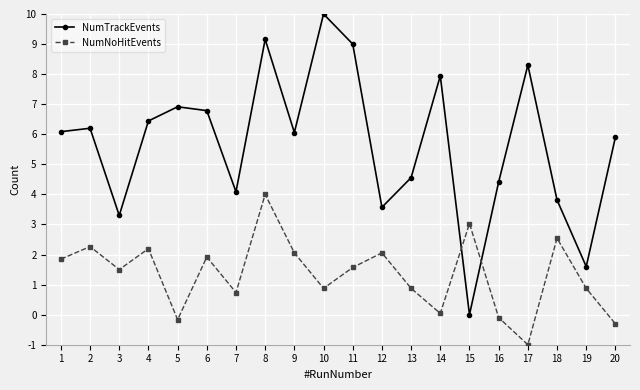

Between which two adjacent categories do NumNoHitEvents and NumTrackEvents first intersect?

14 and 15